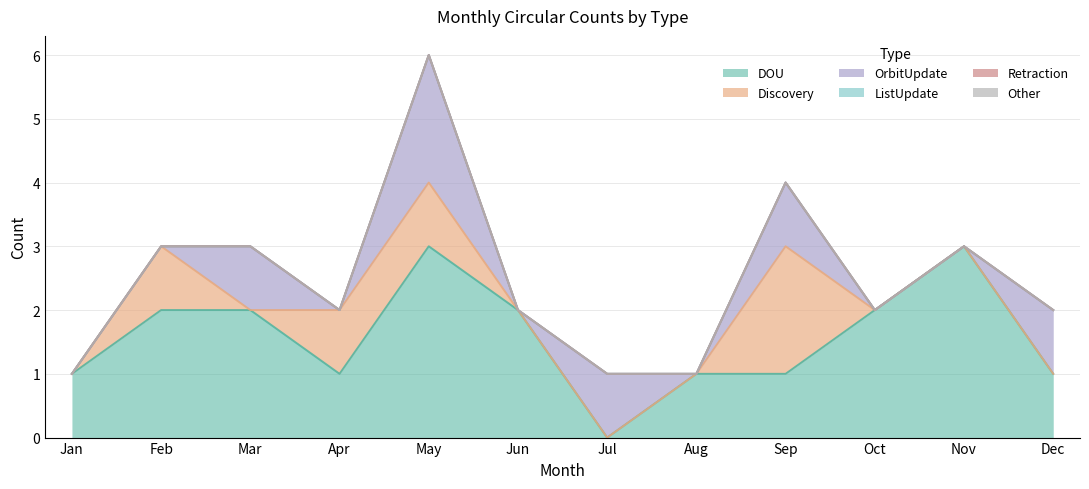

What is the spread (max minus min) of values at Jul?

1